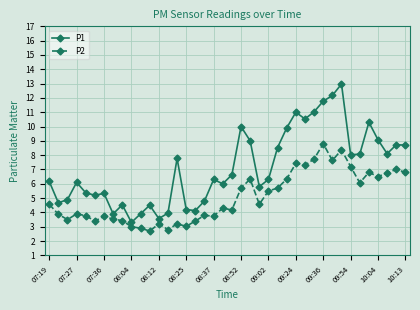

What is the highest value of the P2 series?

8.8